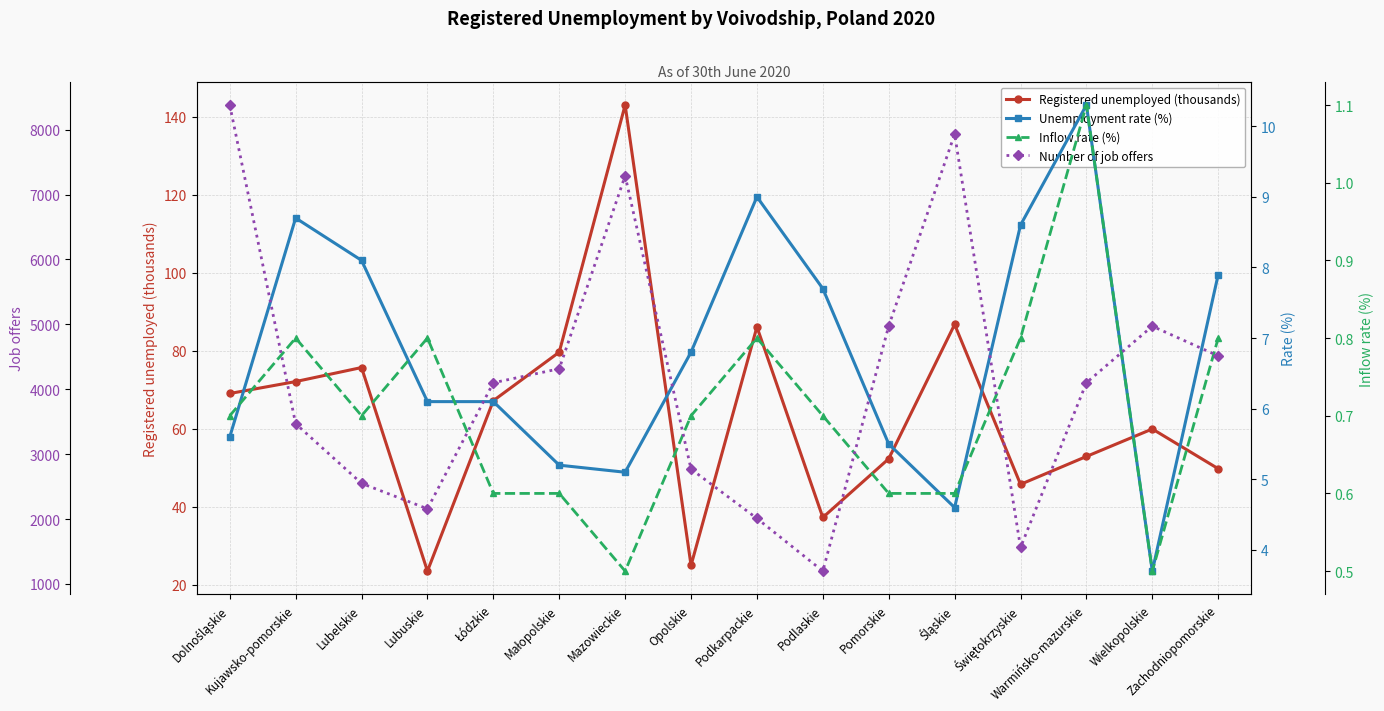

Which series changed the most between Małopolskie and Śląskie?

Number of job offers